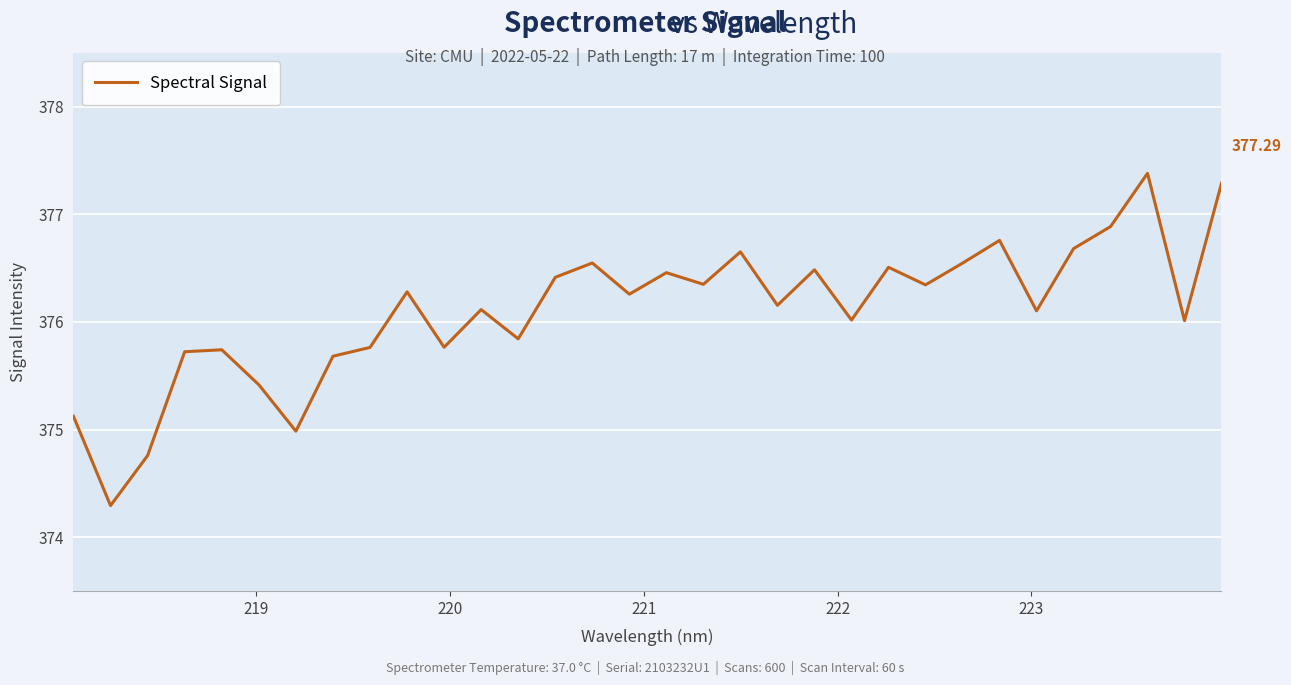

How many lines are shown in the chart?

1